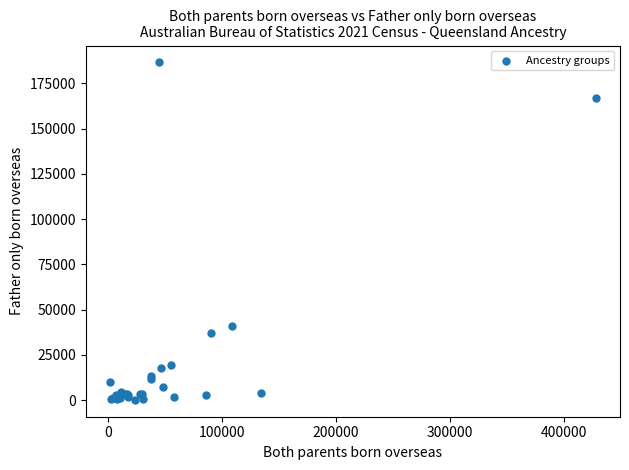

What Y value in the scatter plot is closest to 93414?

41066